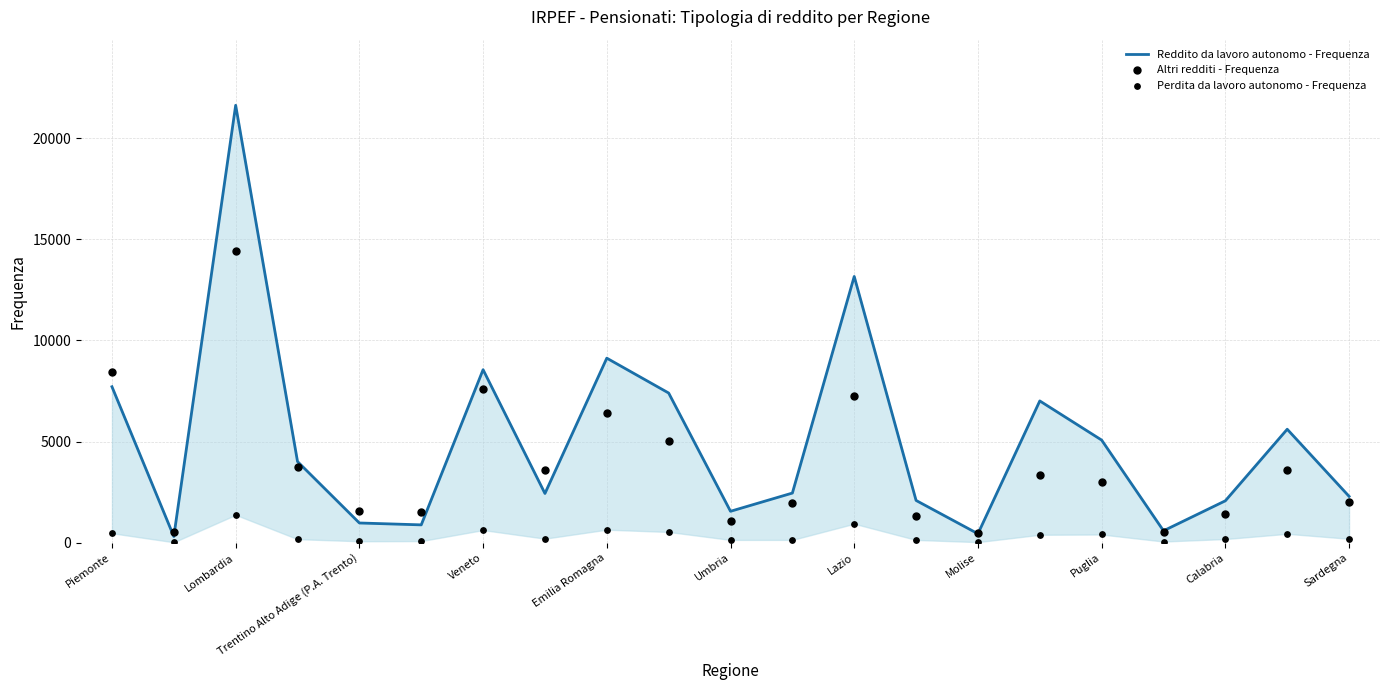

Which series has the largest Y range (max minus min)?

Reddito da lavoro autonomo - Frequenza